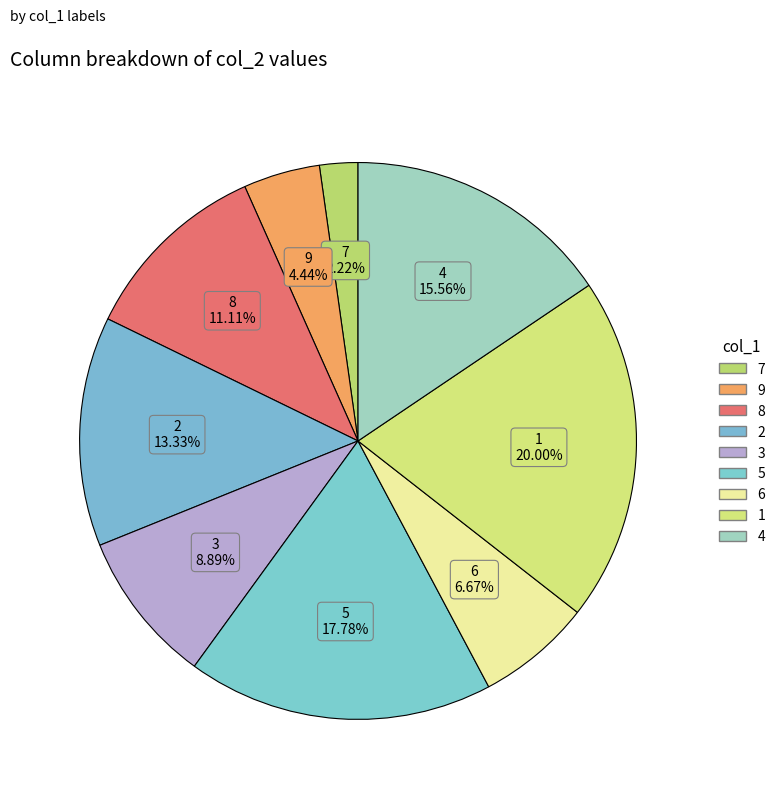

How many segments does this pie chart have?

9